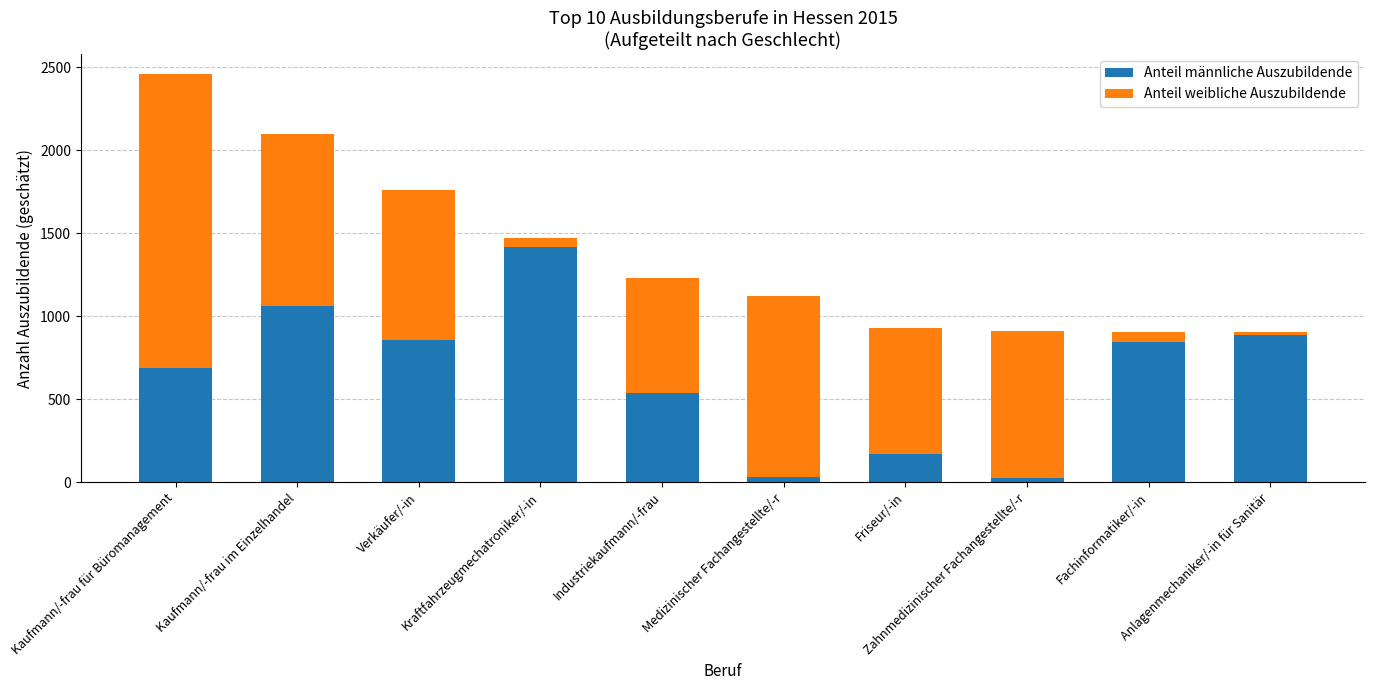

What is the average value of the Anteil männliche Auszubildende series?

652